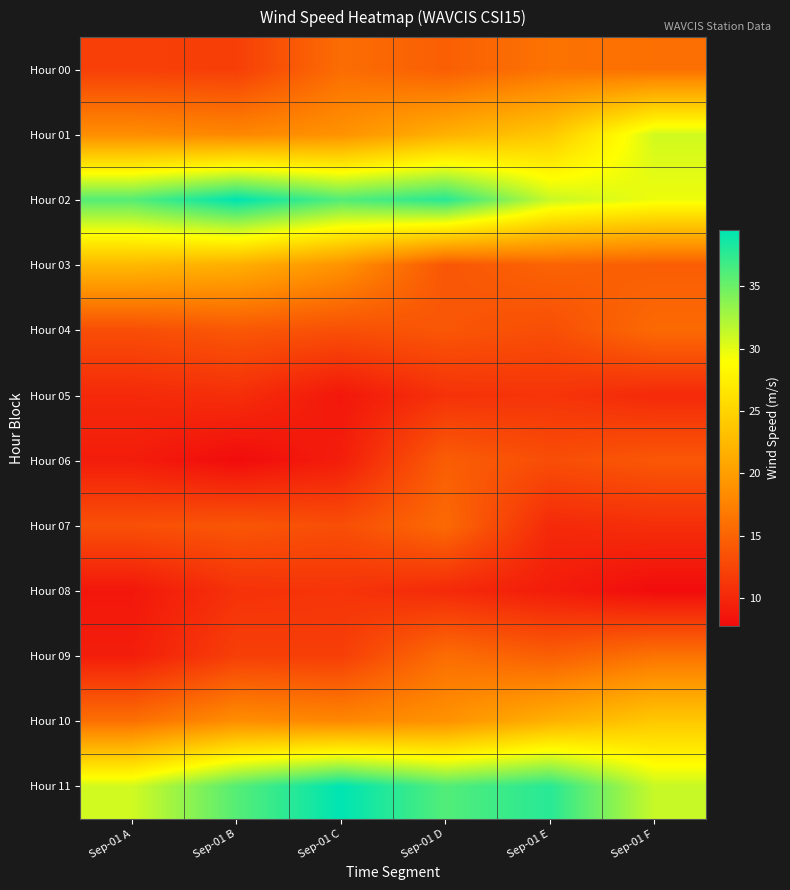

Which series has the largest total across all categories?

Hour 11